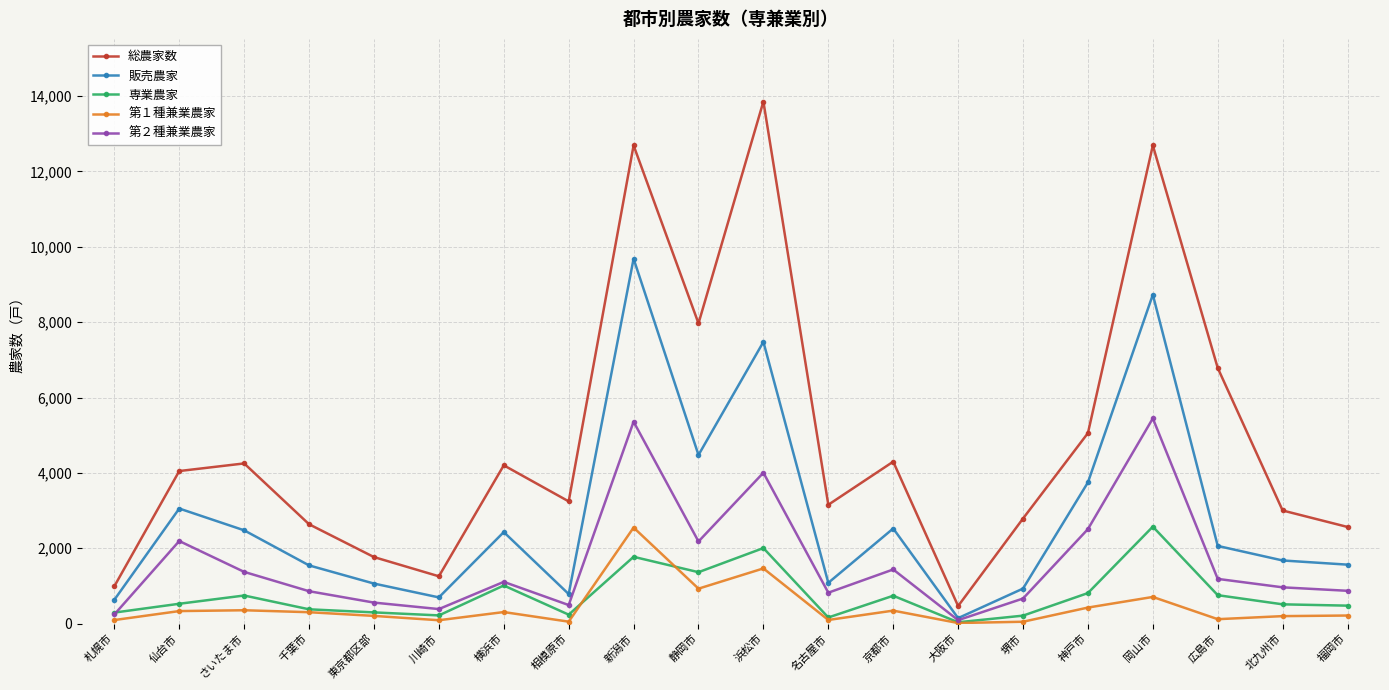

Which series has the largest range (max minus min)?

総農家数